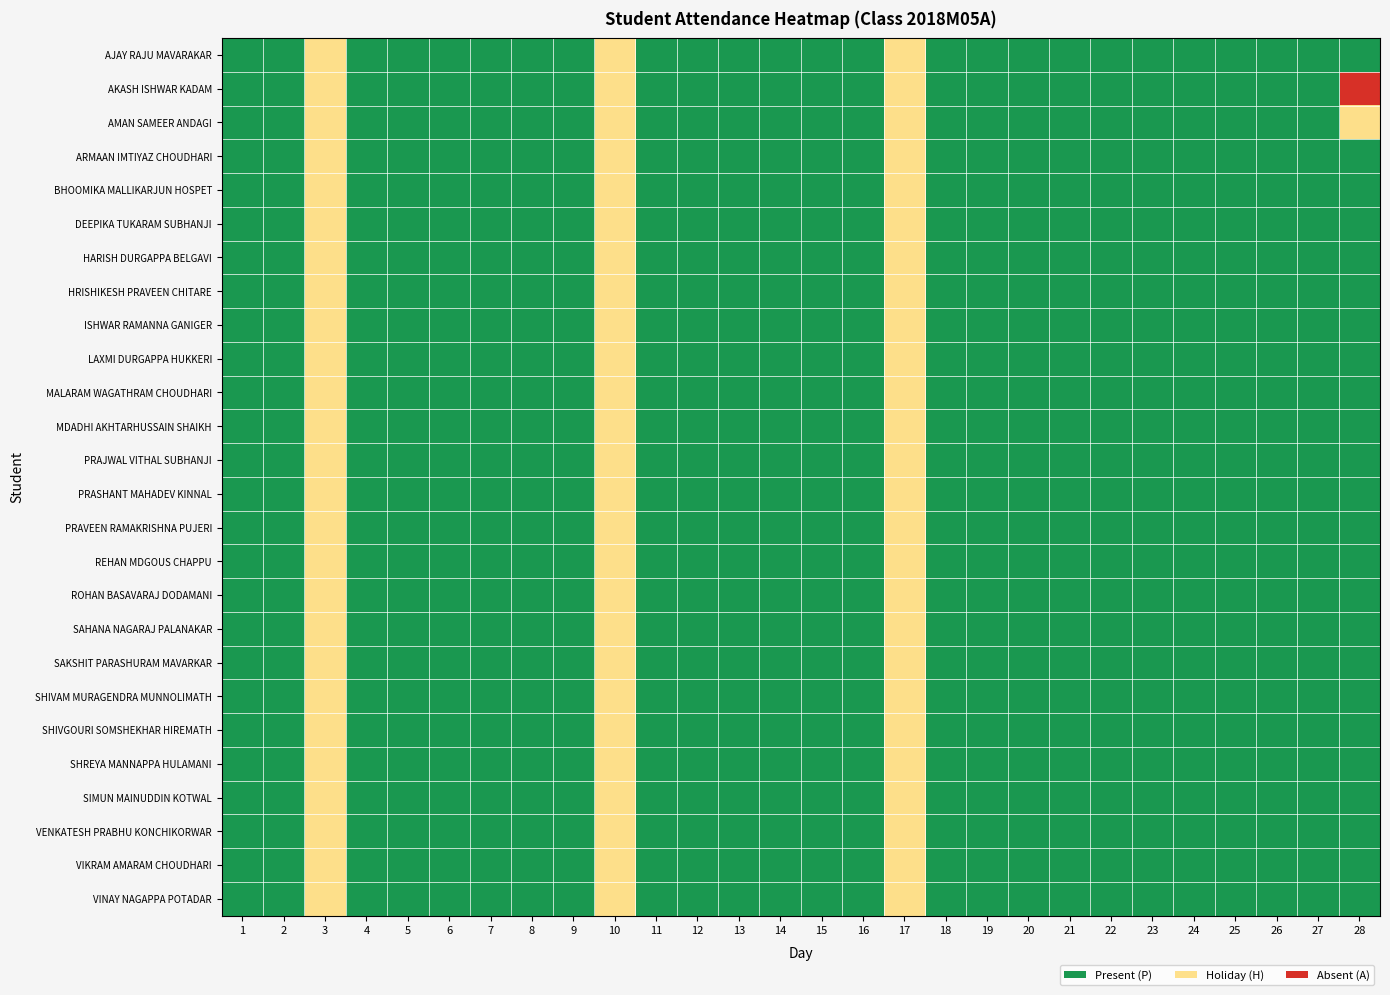

Rank the series by their maximum value, from highest to lowest.

AJAY RAJU MAVARAKAR, AKASH ISHWAR KADAM, AMAN SAMEER ANDAGI, ARMAAN IMTIYAZ CHOUDHARI, BHOOMIKA MALLIKARJUN HOSPET, DEEPIKA TUKARAM SUBHANJI, HARISH DURGAPPA BELGAVI, HRISHIKESH PRAVEEN CHITARE, ISHWAR RAMANNA GANIGER, LAXMI DURGAPPA HUKKERI, MALARAM WAGATHRAM CHOUDHARI, MDADHI AKHTARHUSSAIN SHAIKH, PRAJWAL VITHAL SUBHANJI, PRASHANT MAHADEV KINNAL, PRAVEEN RAMAKRISHNA PUJERI, REHAN MDGOUS CHAPPU, ROHAN BASAVARAJ DODAMANI, SAHANA NAGARAJ PALANAKAR, SAKSHIT PARASHURAM MAVARKAR, SHIVAM MURAGENDRA MUNNOLIMATH, SHIVGOURI SOMSHEKHAR HIREMATH, SHREYA MANNAPPA HULAMANI, SIMUN MAINUDDIN KOTWAL, VENKATESH PRABHU KONCHIKORWAR, VIKRAM AMARAM CHOUDHARI, VINAY NAGAPPA POTADAR